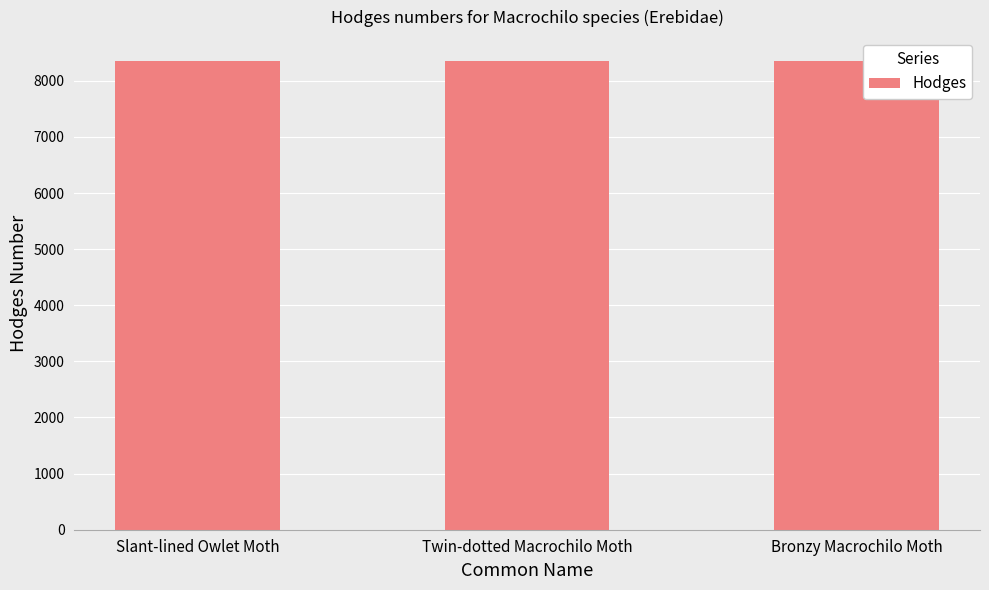

What is the label of the 2nd bar from the right?

Twin-dotted Macrochilo Moth